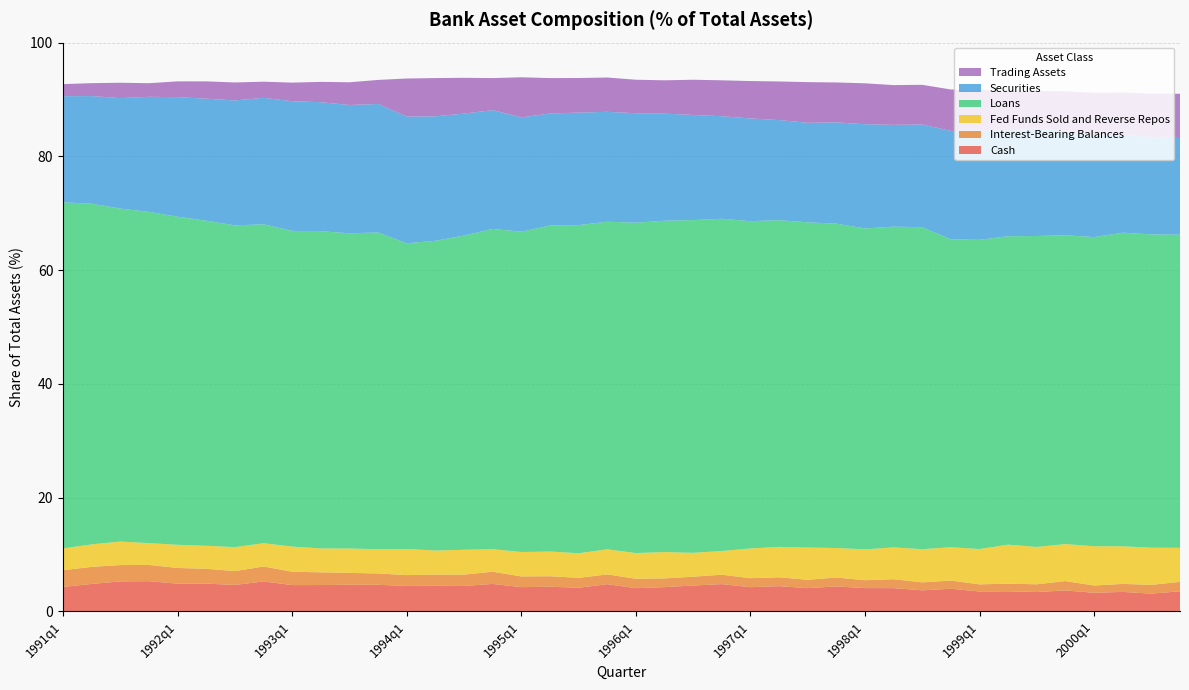

Reading left to right, transcribe all the data shown in this chart.

Cash: 4.3	4.8	5.3	5.3	4.9	4.9	4.6	5.3	4.6	4.6	4.7	4.7	4.5	4.5	4.5	4.8	4.2	4.3	4.1	4.8	4.1	4.3	4.5	4.8	4.2	4.4	4.1	4.4	4.1	4.1	3.7	4.0	3.5	3.5	3.4	3.7	3.3	3.4	3.1	3.5
Interest-Bearing Balances: 2.9	3.0	2.9	2.9	2.8	2.6	2.4	2.6	2.3	2.2	2.1	2.0	1.9	2.0	2.0	2.1	1.9	1.8	1.7	1.7	1.7	1.5	1.5	1.6	1.6	1.6	1.5	1.6	1.4	1.6	1.4	1.4	1.3	1.3	1.4	1.7	1.3	1.4	1.5	1.7
Fed Funds Sold and Reverse Repos: 3.8	4.0	4.1	3.8	4.1	4.1	4.2	4.1	4.4	4.2	4.3	4.3	4.6	4.2	4.4	4.0	4.3	4.3	4.3	4.4	4.5	4.6	4.2	4.2	5.2	5.4	5.7	5.2	5.4	5.6	5.8	5.9	6.2	6.9	6.6	6.5	6.9	6.6	6.5	6.0
Loans: 60.8	59.9	58.5	58.2	57.7	57.2	56.6	56.1	55.5	55.8	55.4	55.7	53.8	54.5	55.3	56.3	56.3	57.3	57.7	57.6	58.1	58.3	58.5	58.4	57.6	57.4	57.2	57.0	56.4	56.4	56.6	54.1	54.4	54.2	54.7	54.3	54.4	55.1	55.1	55.1
Securities: 18.7	18.9	19.4	20.2	21.0	21.5	22.0	22.2	22.8	22.7	22.6	22.6	22.3	21.9	21.4	20.9	20.1	19.7	19.8	19.3	19.3	18.8	18.5	18.0	18.1	17.6	17.5	17.8	18.3	17.9	18.1	19.1	19.2	18.6	18.9	18.4	17.8	17.2	17.1	17.0
Trading Assets: 2.1	2.3	2.7	2.4	2.8	3.0	3.2	2.8	3.3	3.6	4.0	4.2	6.7	6.7	6.3	5.6	7.0	6.2	6.1	6.0	5.9	5.9	6.2	6.3	6.6	6.8	7.1	7.0	7.2	7.0	7.0	7.3	7.2	6.8	6.6	6.9	7.5	7.4	7.6	7.8